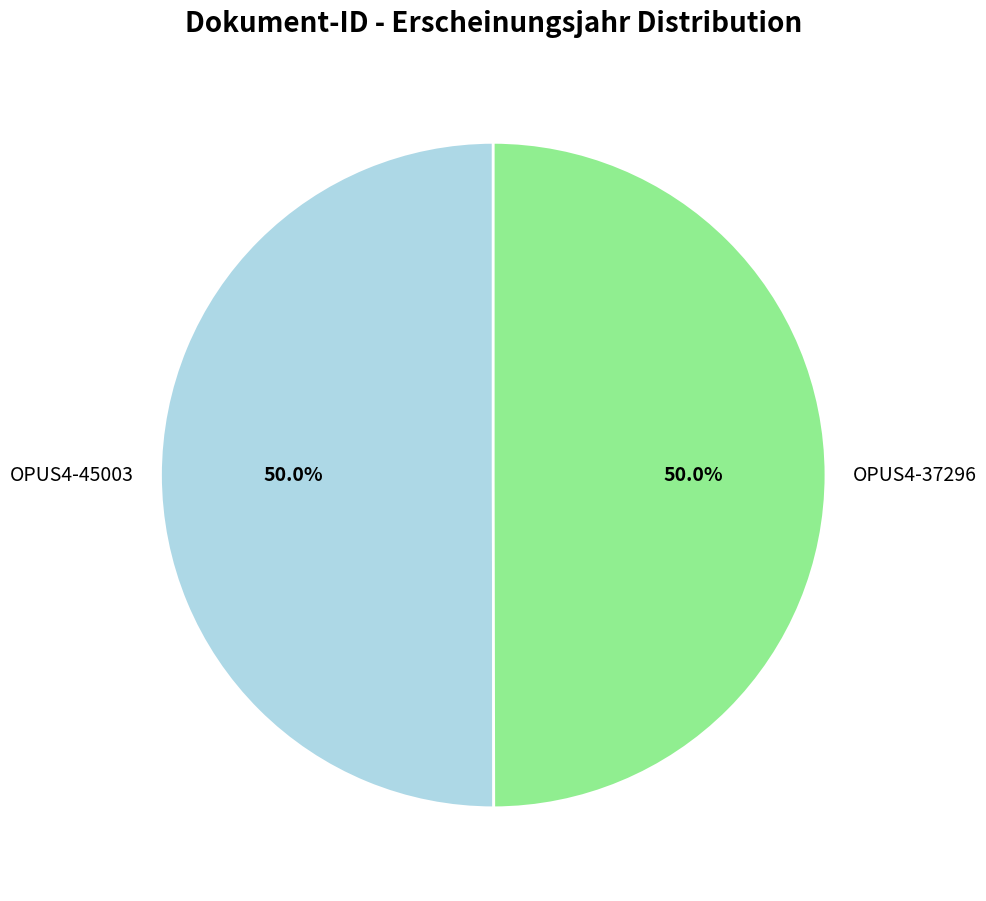

Count the number of slices in the pie.

2